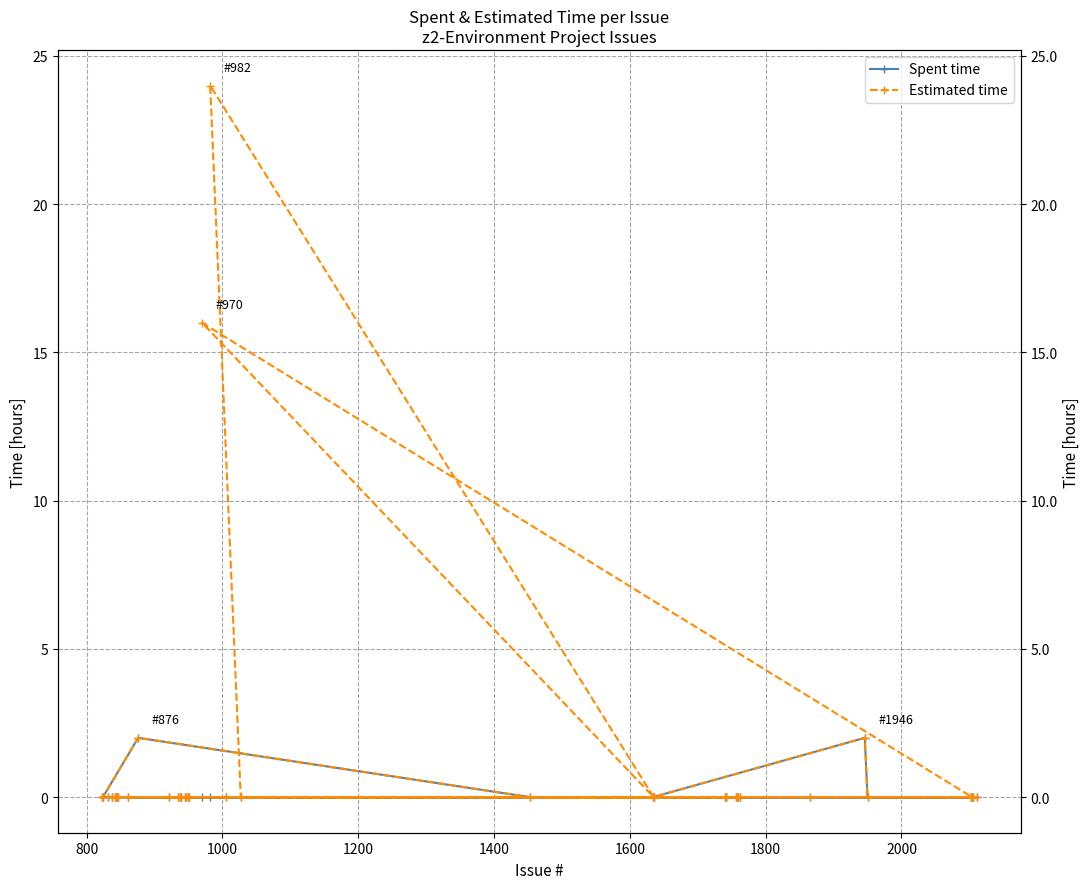

True or false: Estimated time and Spent time intersect in this chart.

False